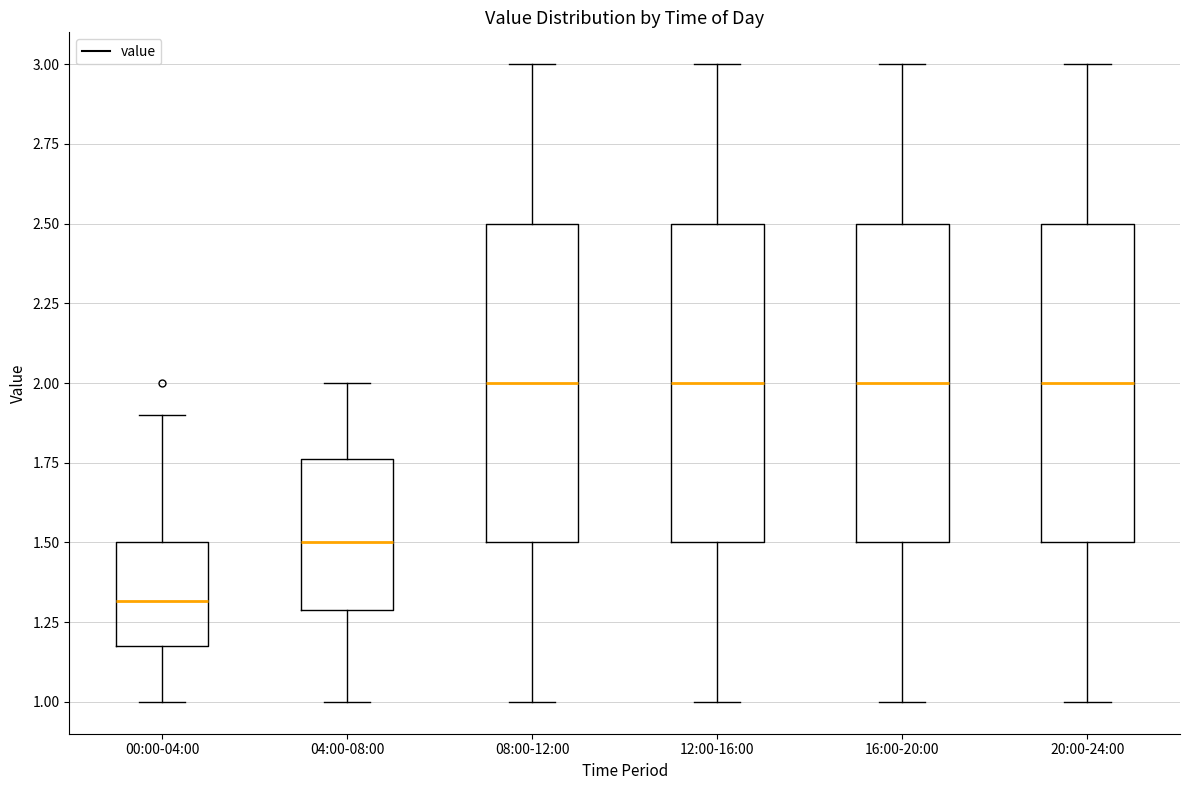

Where does the lower whisker of the box for 12:00-16:00 end on the y-axis? The values are not printed on the chart, so give them approximately, as read against the axis.

1.00